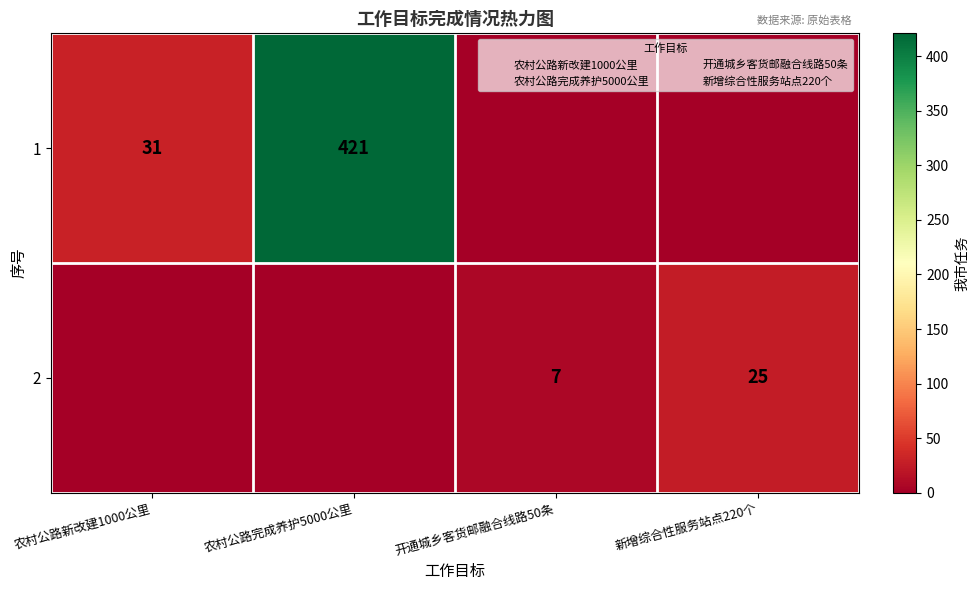

The 2 series shows 2 at 开通城乡客货邮融合线路50条. True or false?

False